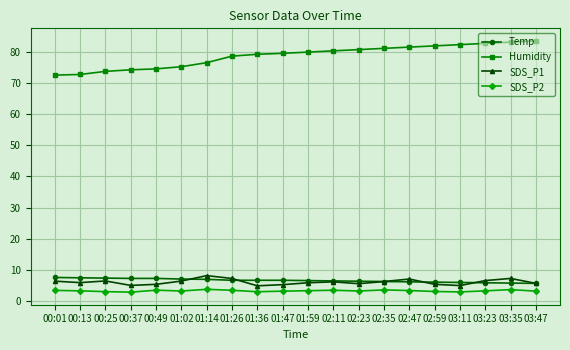

At which label does Temp first exceed 6?

00:01